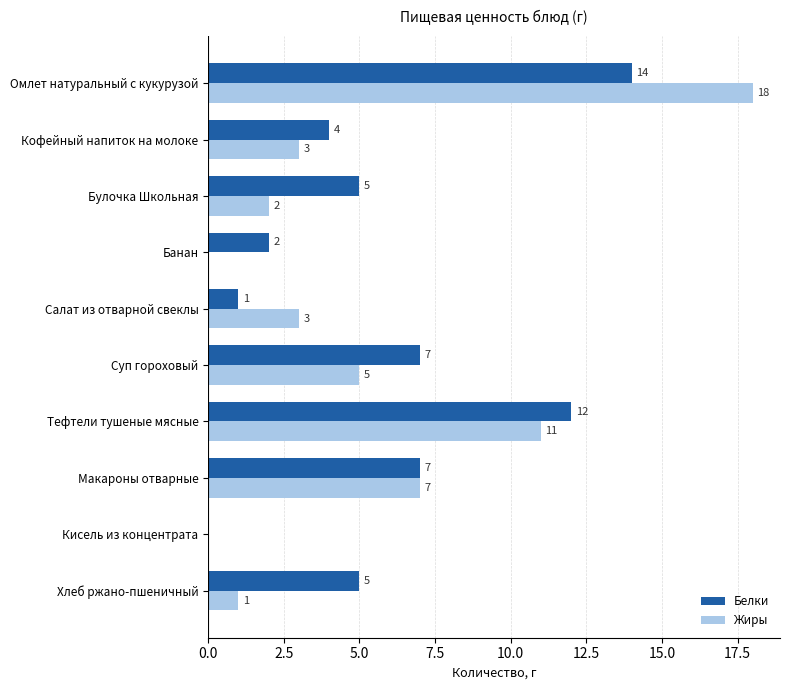

True or false: Жиры has a value of 3 at Салат из отварной свеклы.

True